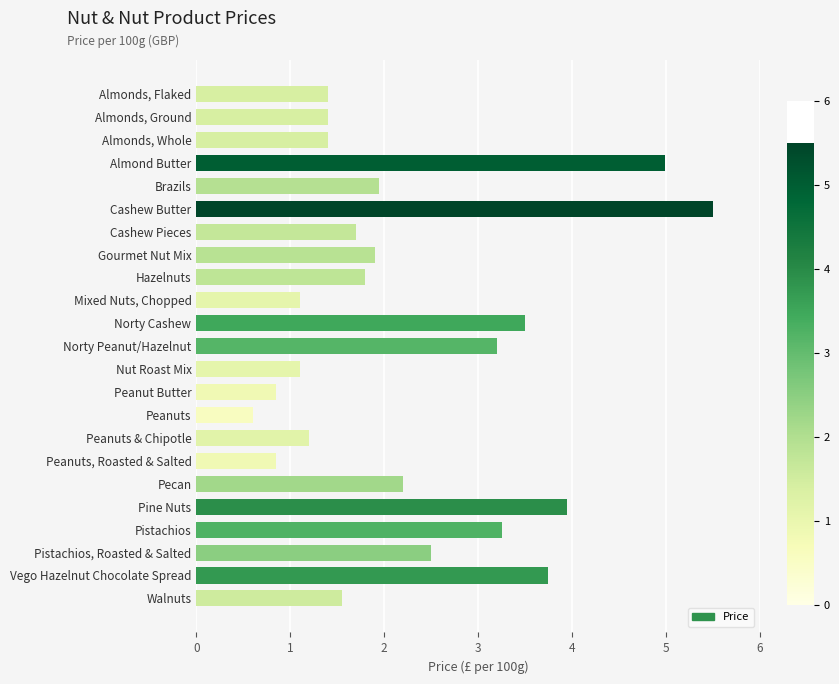

Approximately how many times larger is the value at Pine Nuts compared to Gourmet Nut Mix?

2.1